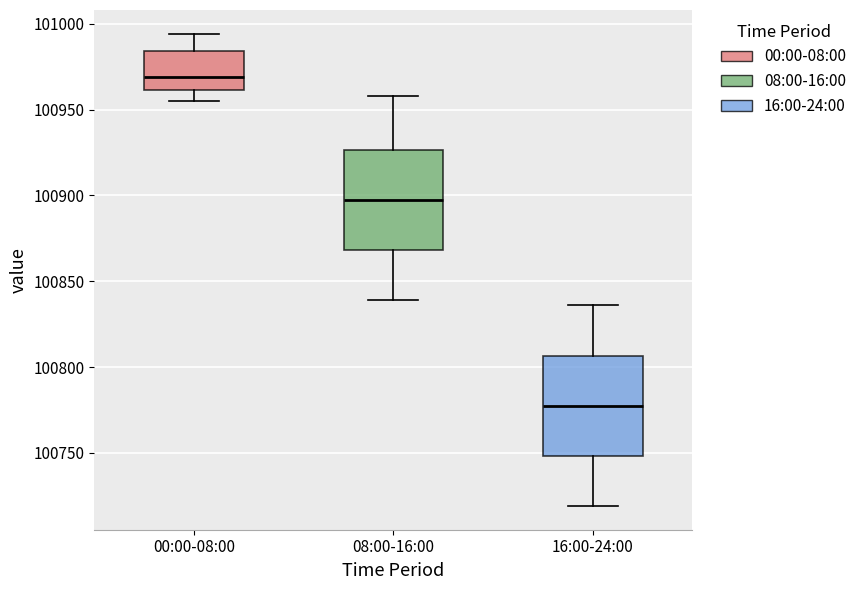

Reading left to right, transcribe this box plot: for each box, give where its median line is, the range the box spans, and where its two whiskers end, as read against the y-axis. The values are not printed on the chart, so give them approximately, as read against the axis.

00:00-08:00: median 100970, box 100960 to 100985, whiskers 100955 to 100995
08:00-16:00: median 100900, box 100870 to 100925, whiskers 100840 to 100960
16:00-24:00: median 100780, box 100750 to 100805, whiskers 100720 to 100835